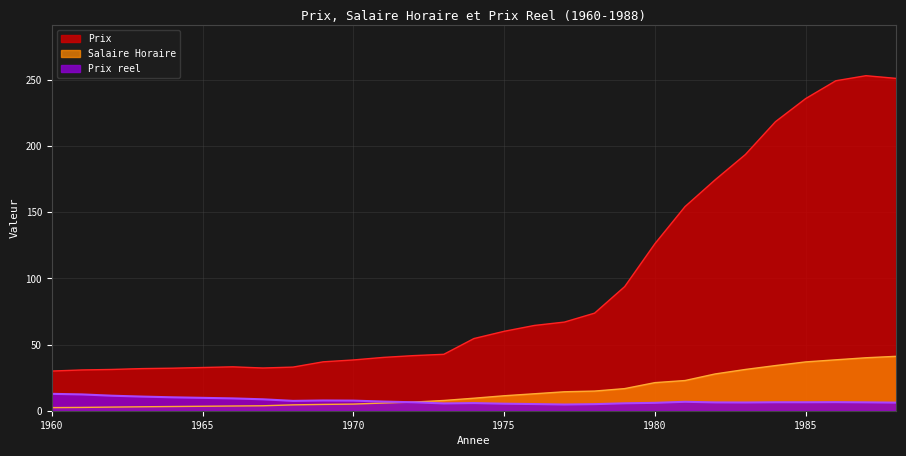

At which category does the chart reach its minimum across all series?

1960